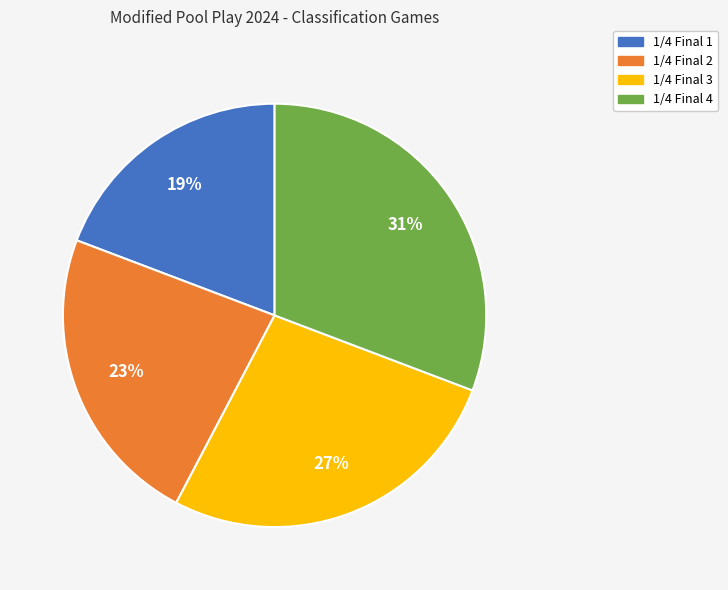

Is the sum of 1/4 Final 4 and 1/4 Final 3 greater than half?

Yes